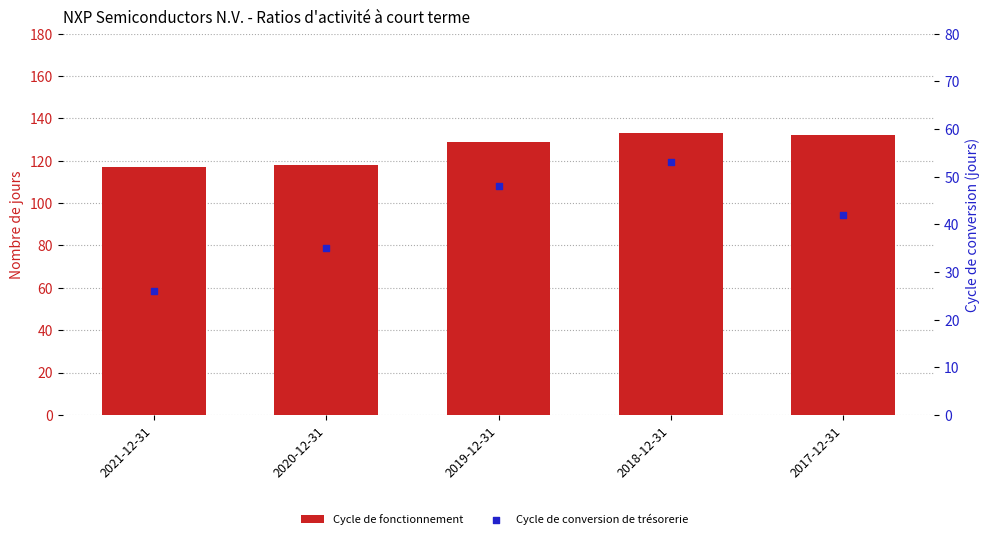

At how many categories does at least one series exceed 74?

5